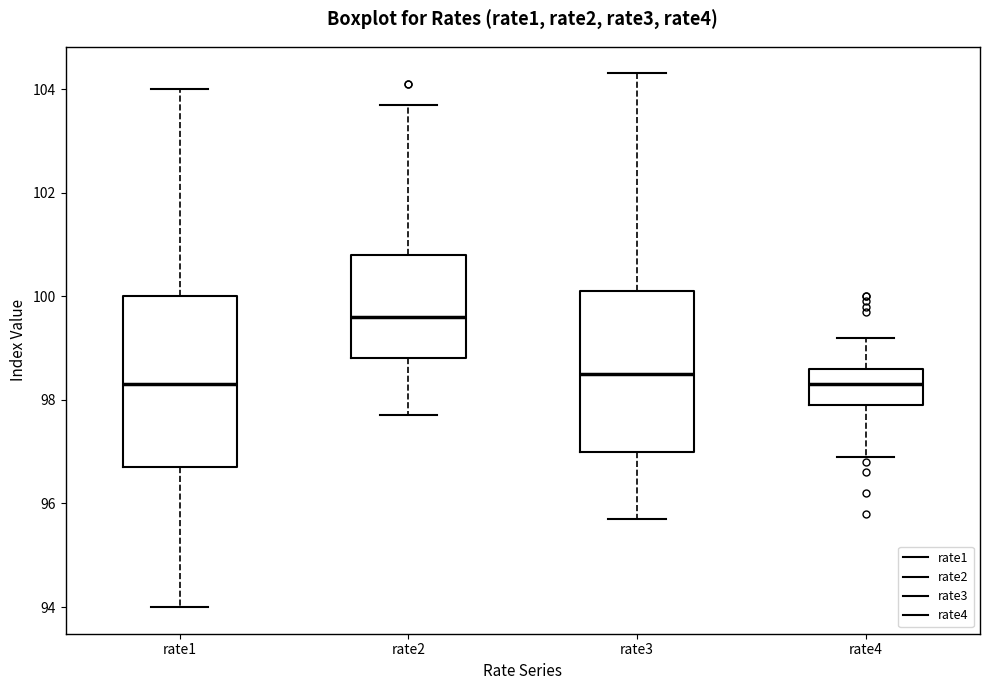

Where is the upper edge of the box for rate3 on the y-axis? The values are not printed on the chart, so give them approximately, as read against the axis.

100.2